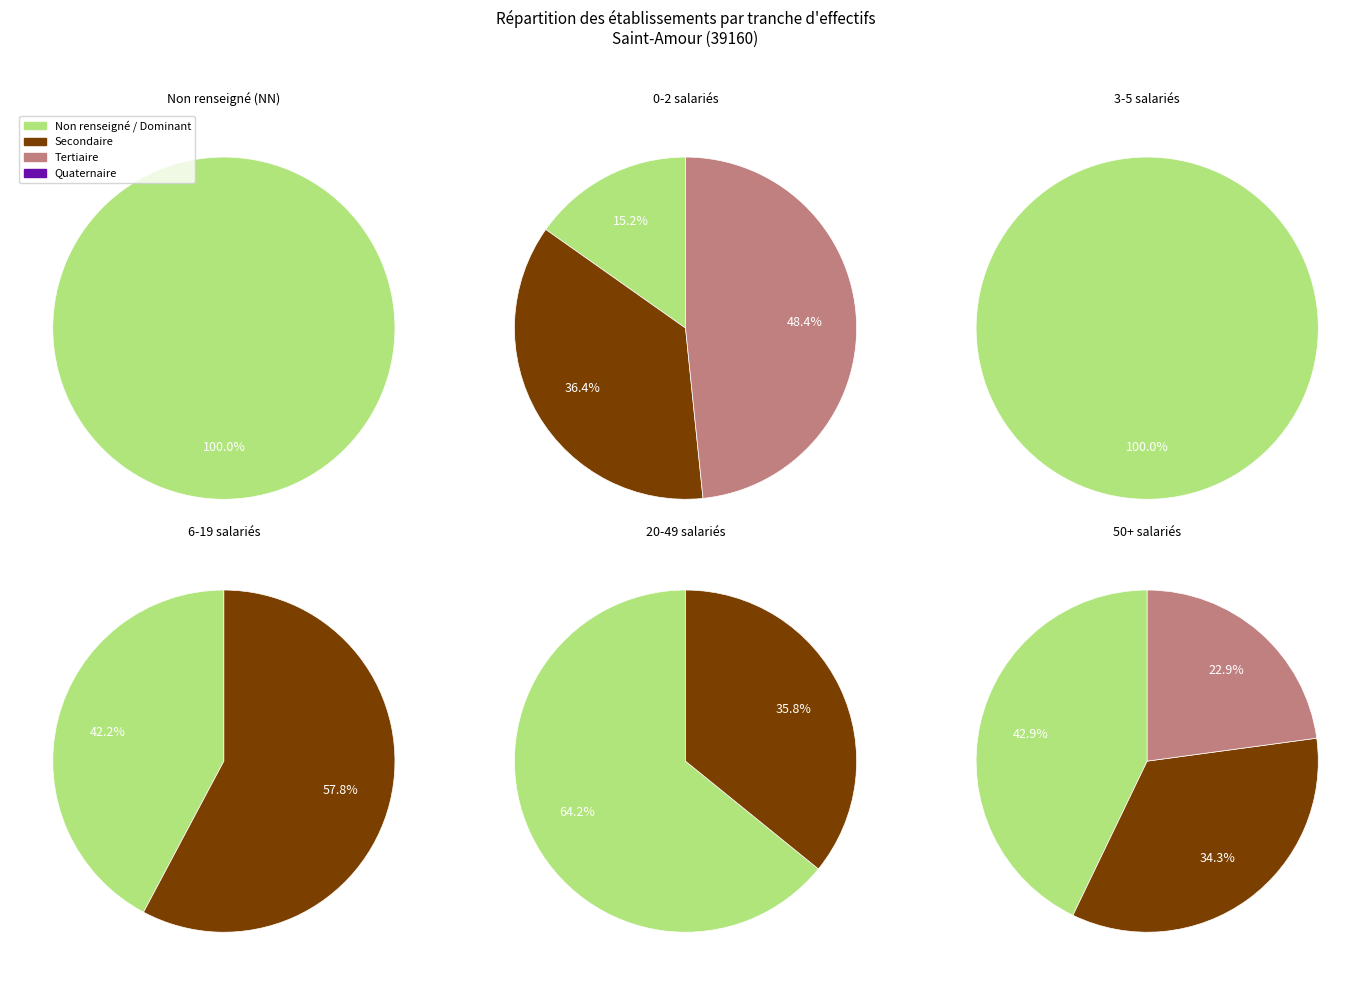

How many slices are in this pie chart?

12